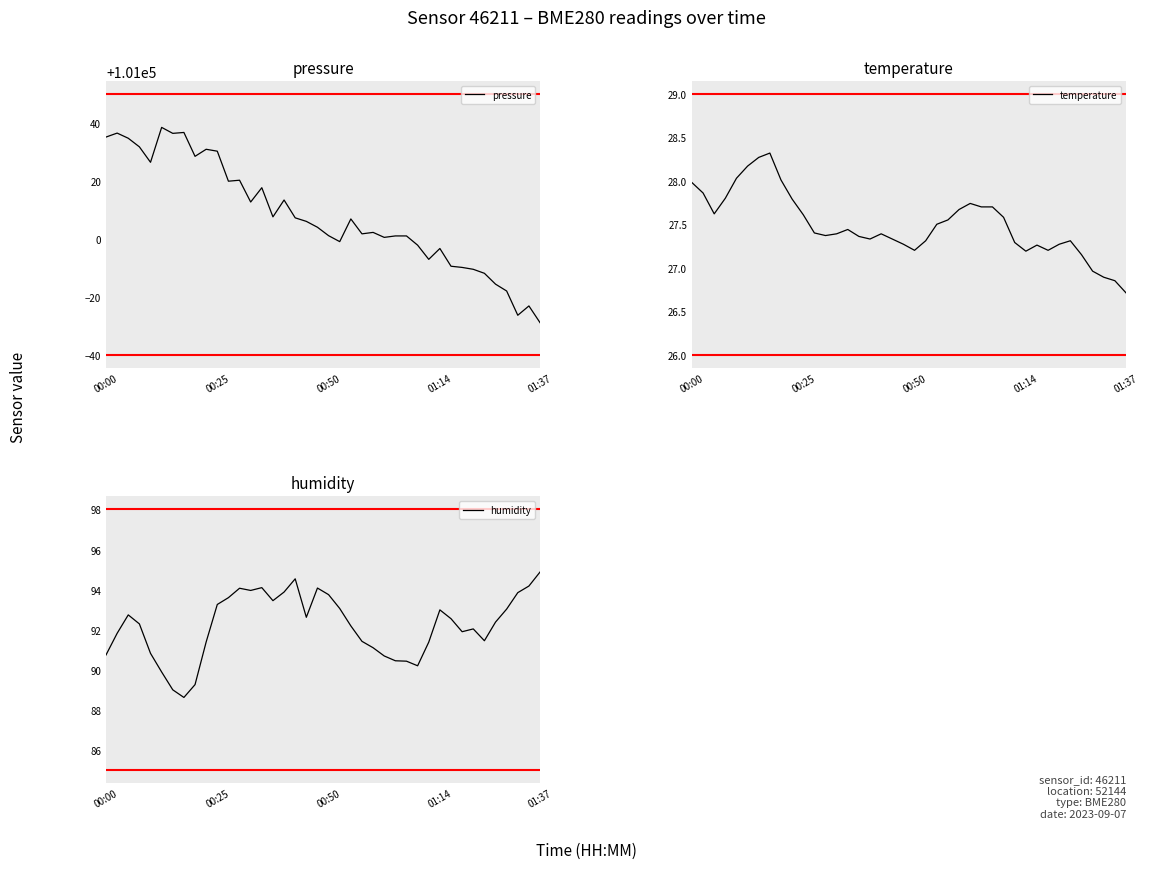

What is the highest value of the pressure series?

101038.5